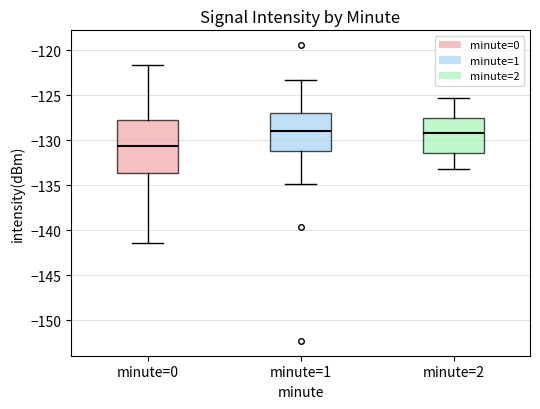

Where does the lower whisker of the box for minute=1 end on the y-axis? The values are not printed on the chart, so give them approximately, as read against the axis.

-135.0